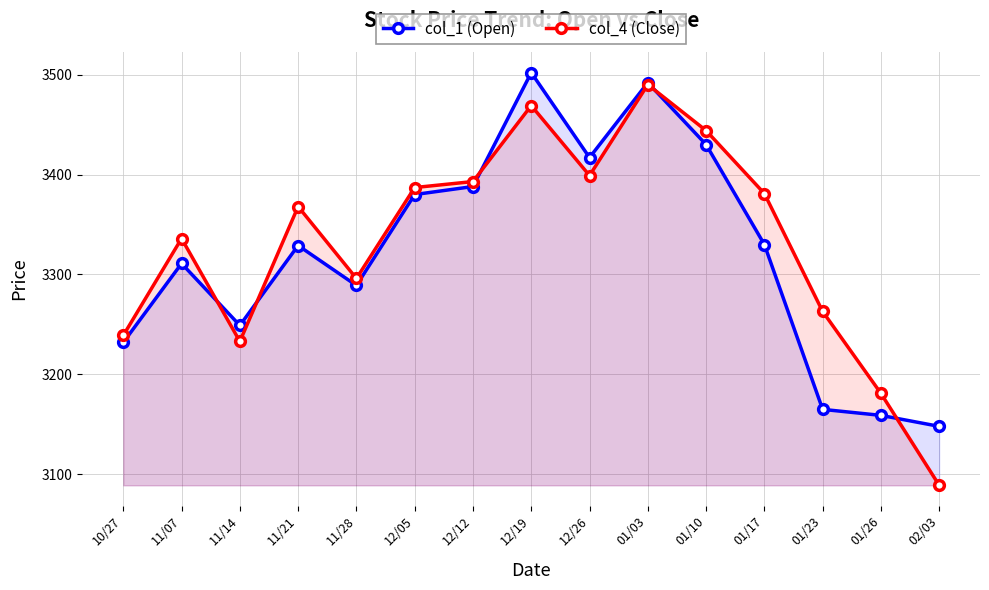

What is the difference between the second highest and second lowest values in the col_1 (Open) series?

333